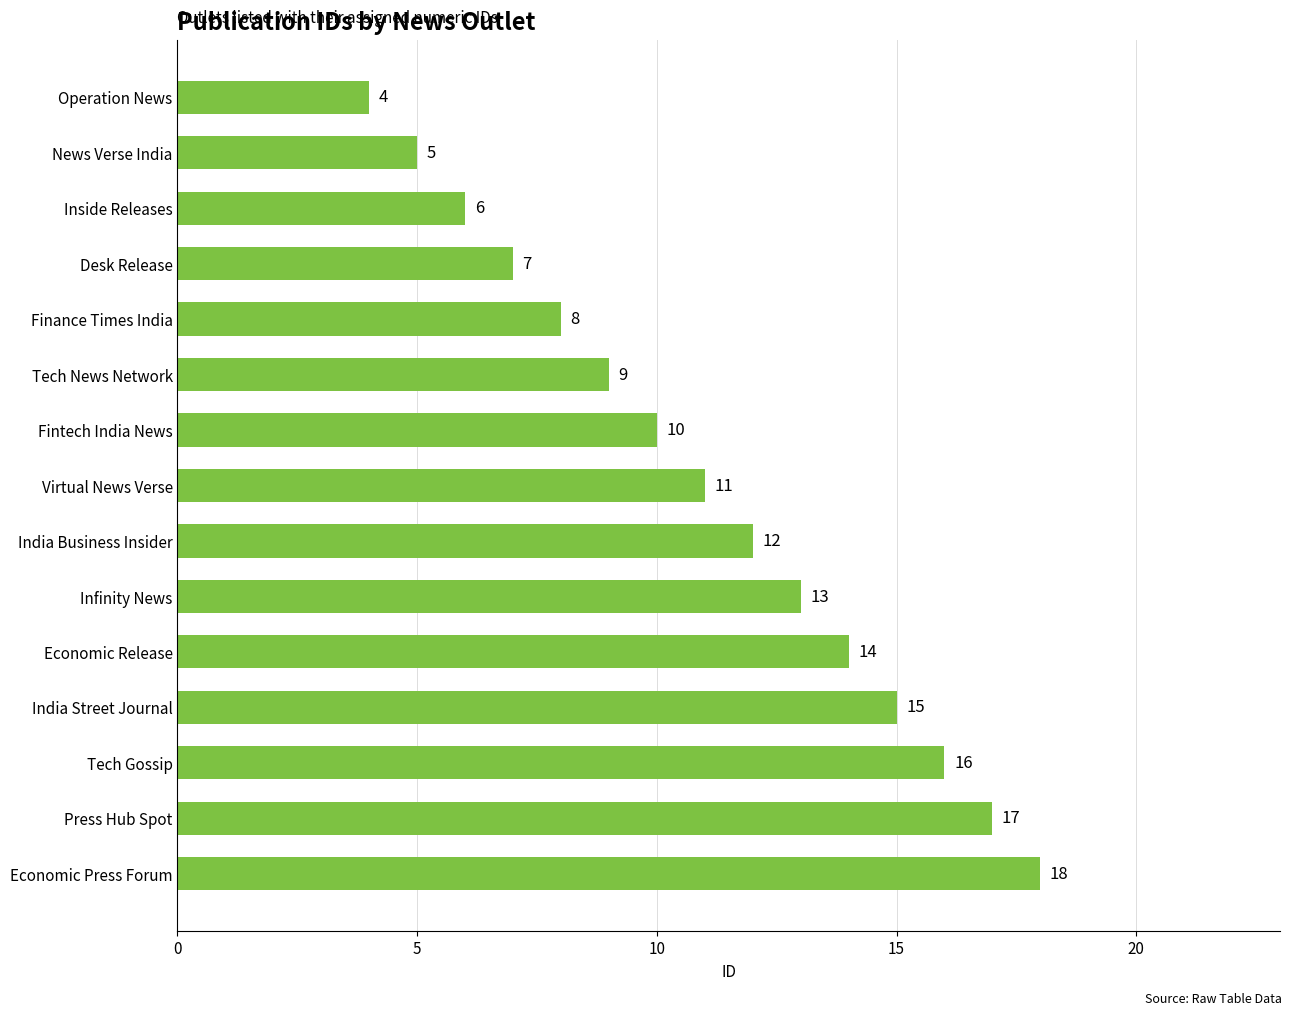

At which label is the value closest to 11?

Virtual News Verse